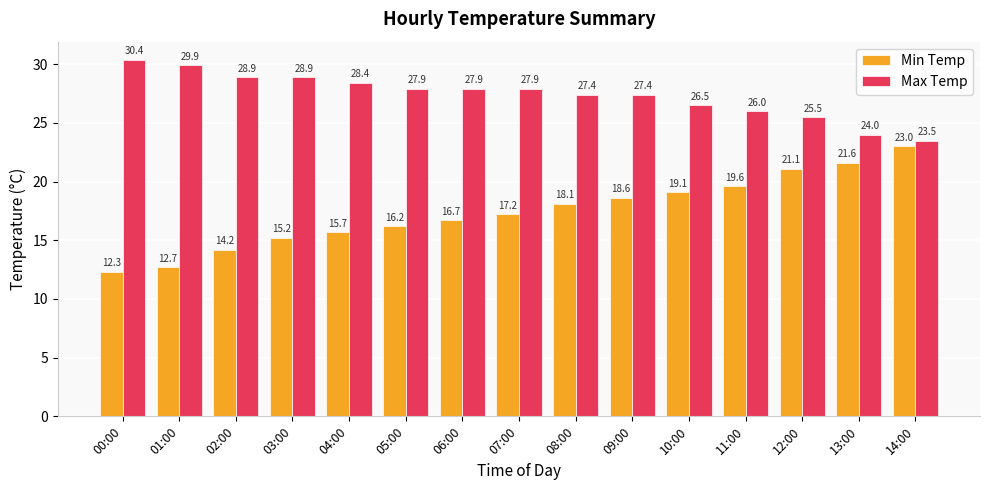

At which label does Min Temp reach its minimum?

00:00